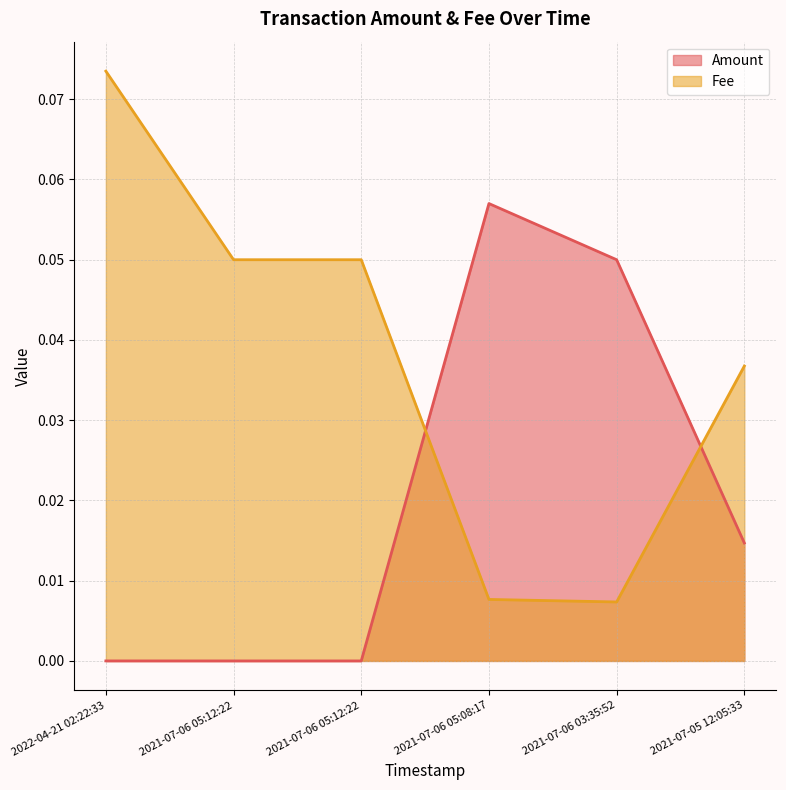

How many lines are shown in the chart?

2